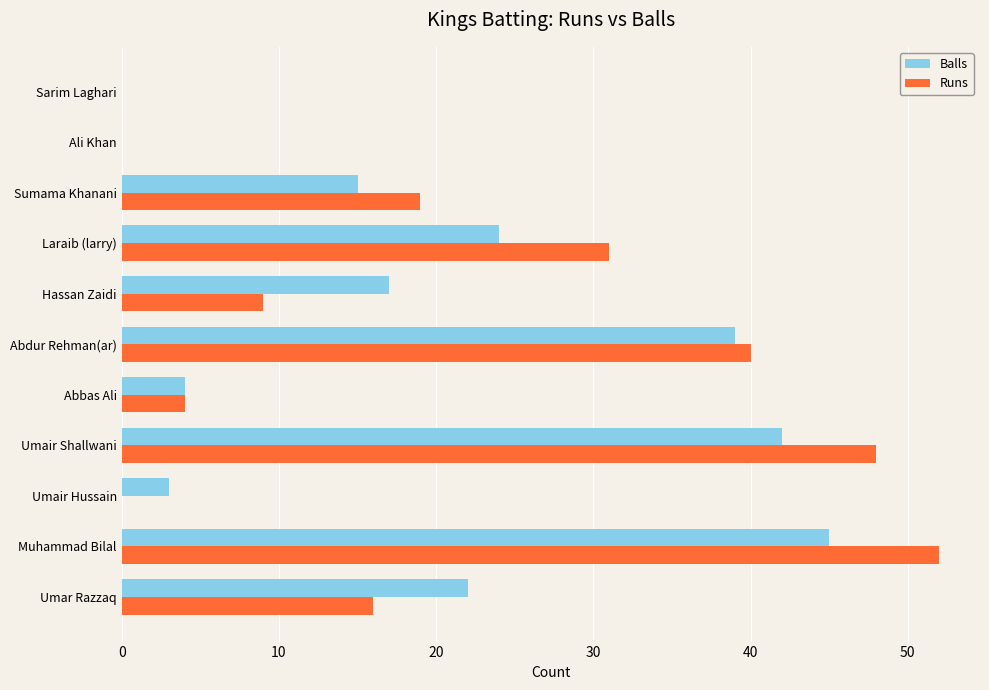

What is the sum of all Runs values?

219